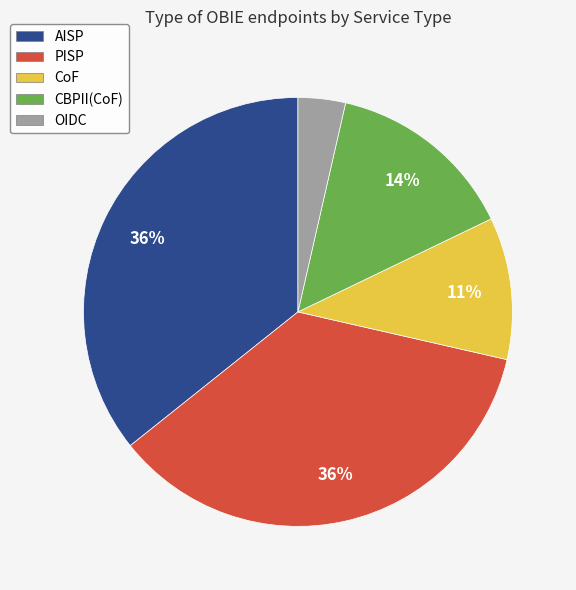

Between OIDC and PISP, which is larger?

PISP